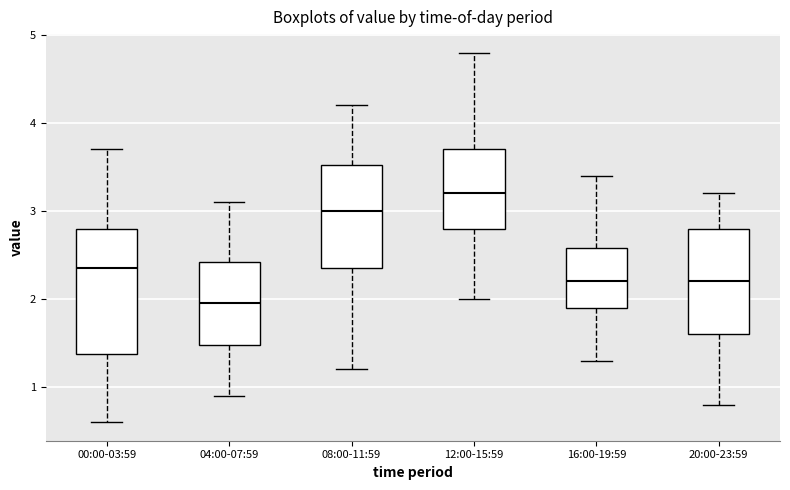

Which box's median line is the highest?

12:00-15:59